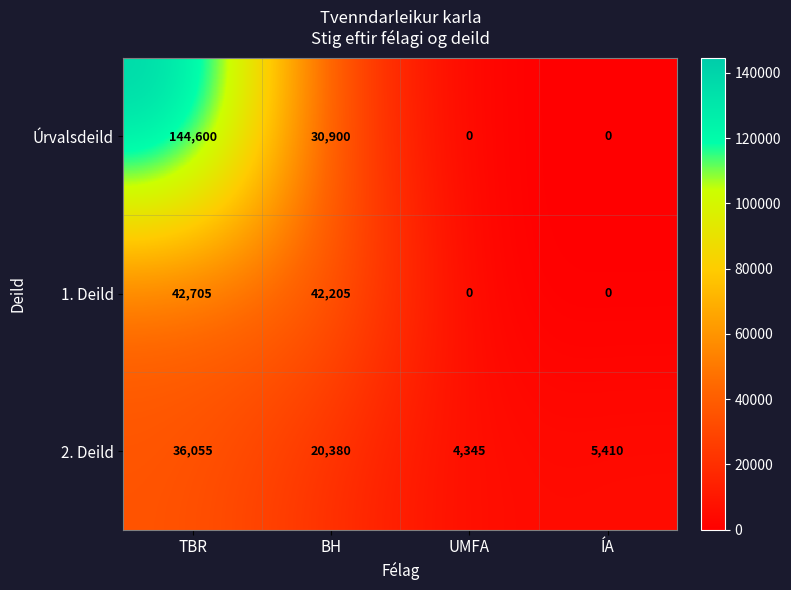

How many data points in 1. Deild are less than 42205?

2